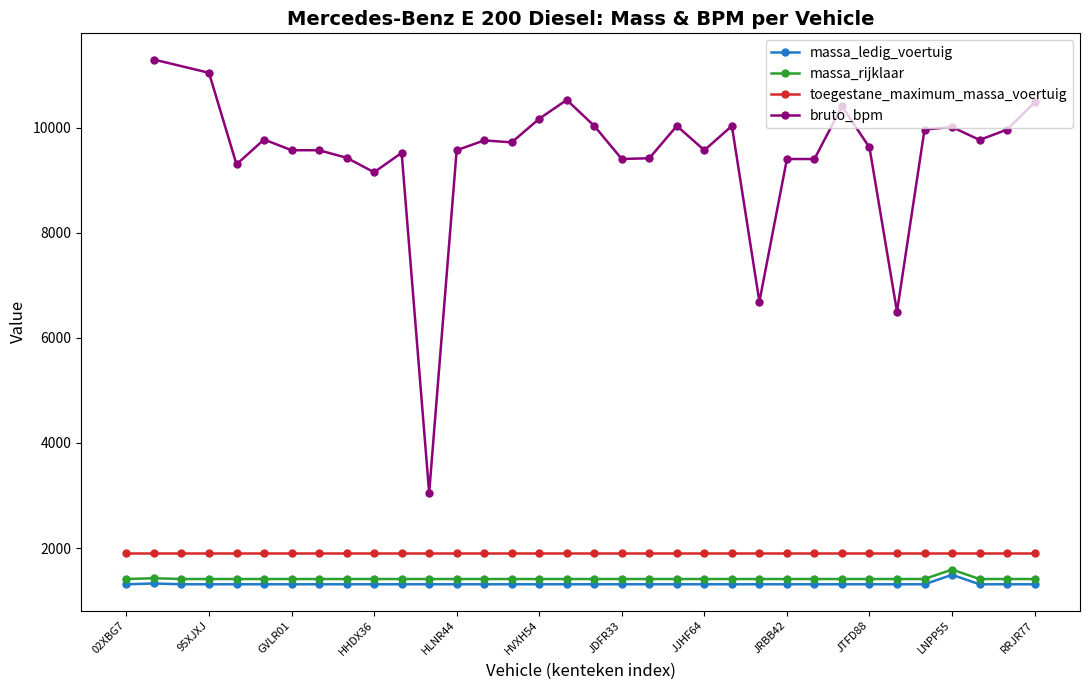

What position from the left is HBTT02?

9